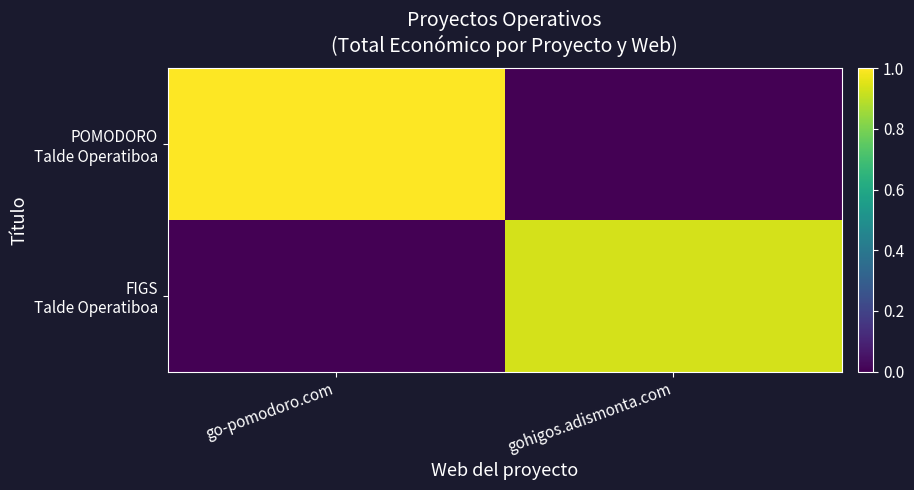

What is the total value across all series at gohigos.adismonta.com?

0.9